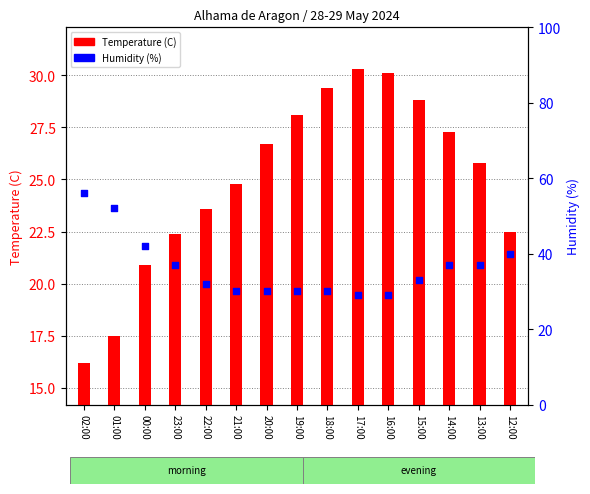

At which category is the sum across all series the highest?

02:00